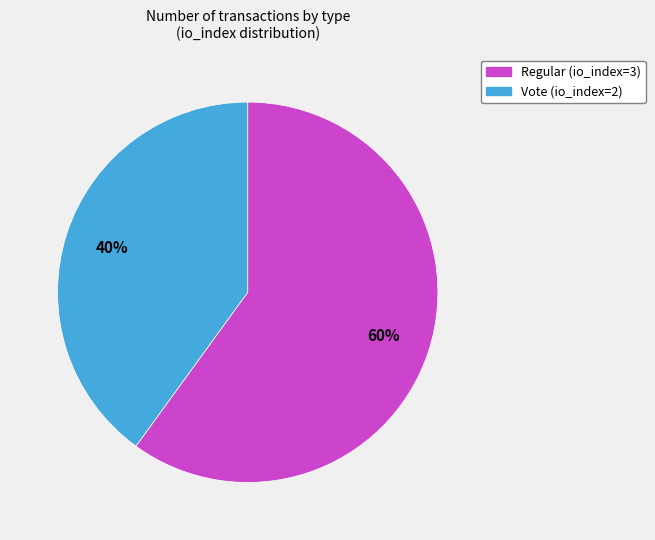

Is it true that Vote (io_index=2) is 30% of the pie?

False